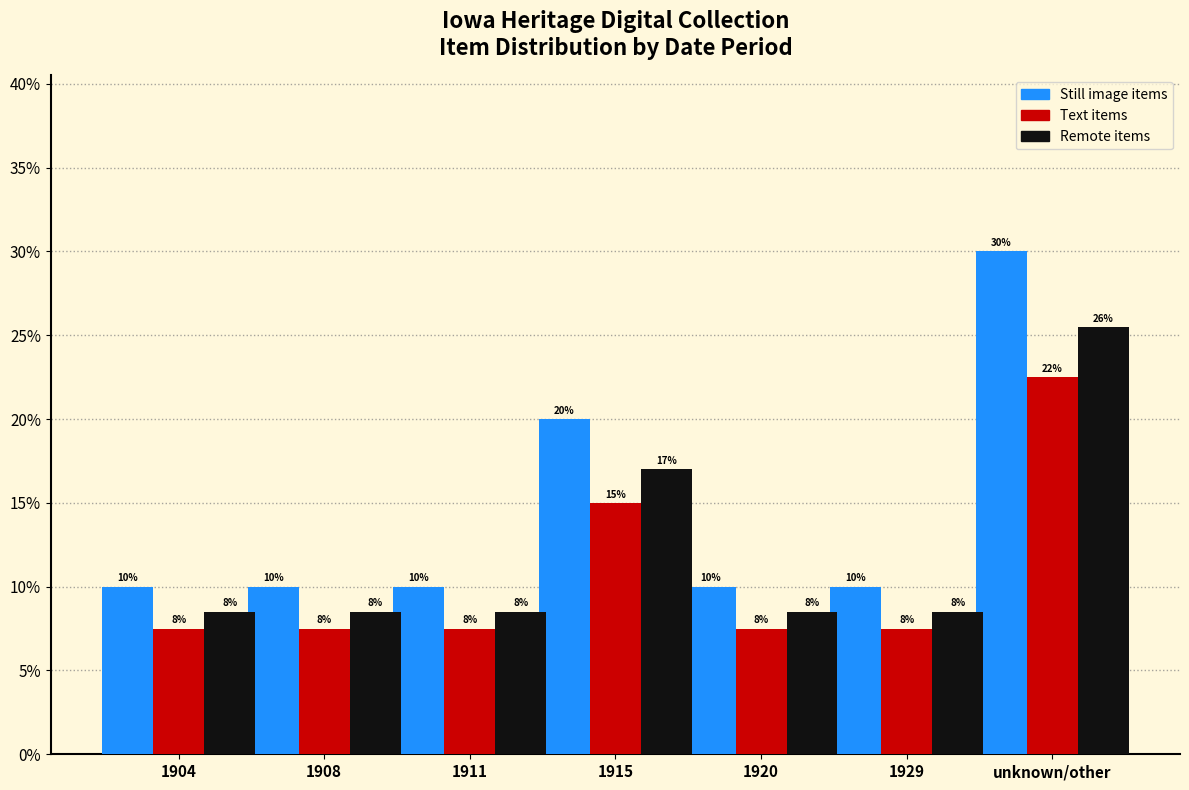

What are all the series names shown in the legend?

Still image items, Text items, Remote items